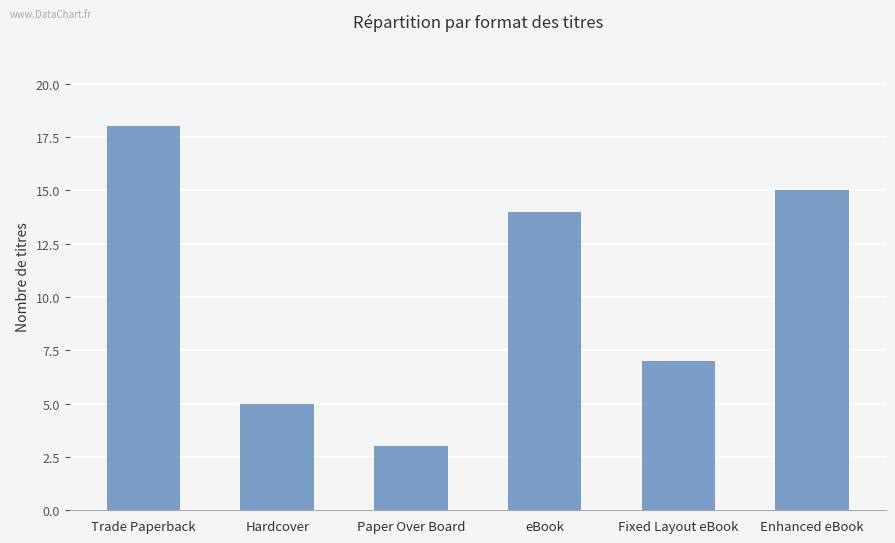

Is it true that the value at Paper Over Board is 5?

False